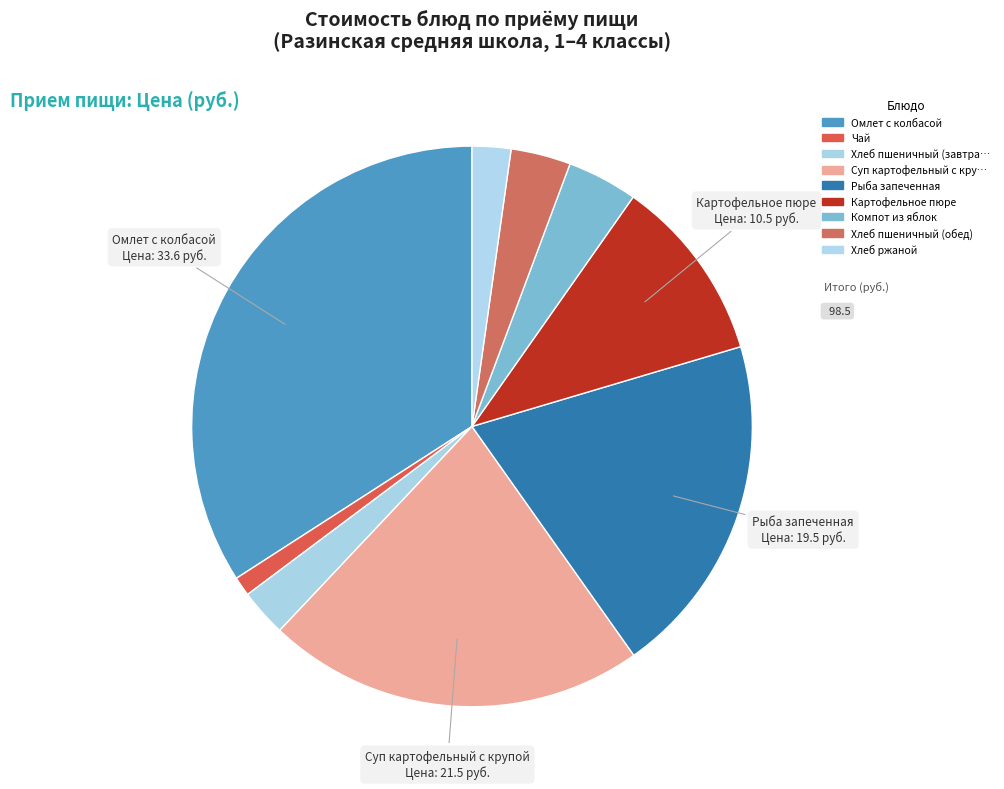

How many segments does this pie chart have?

9